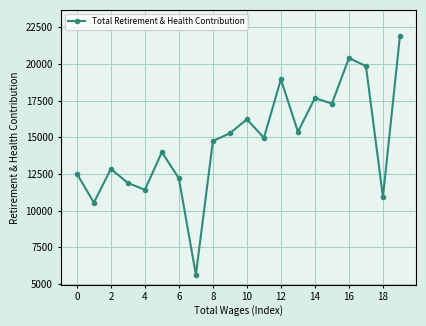

How many values are below 14968?

10